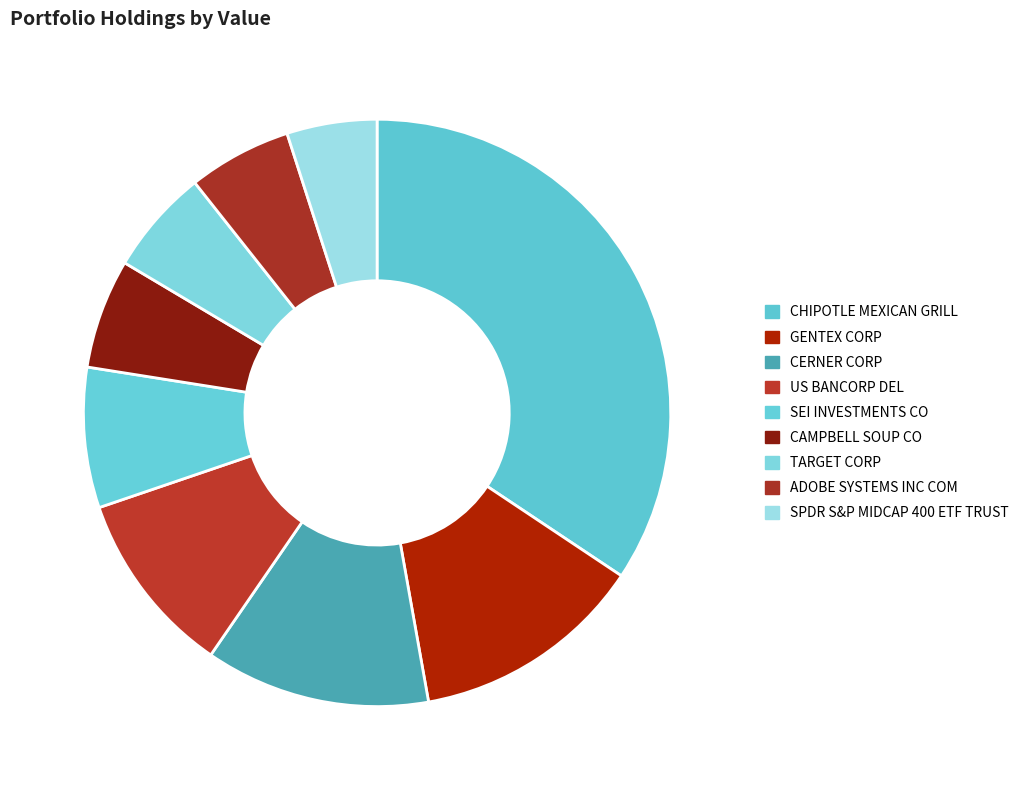

How many segments does this pie chart have?

9